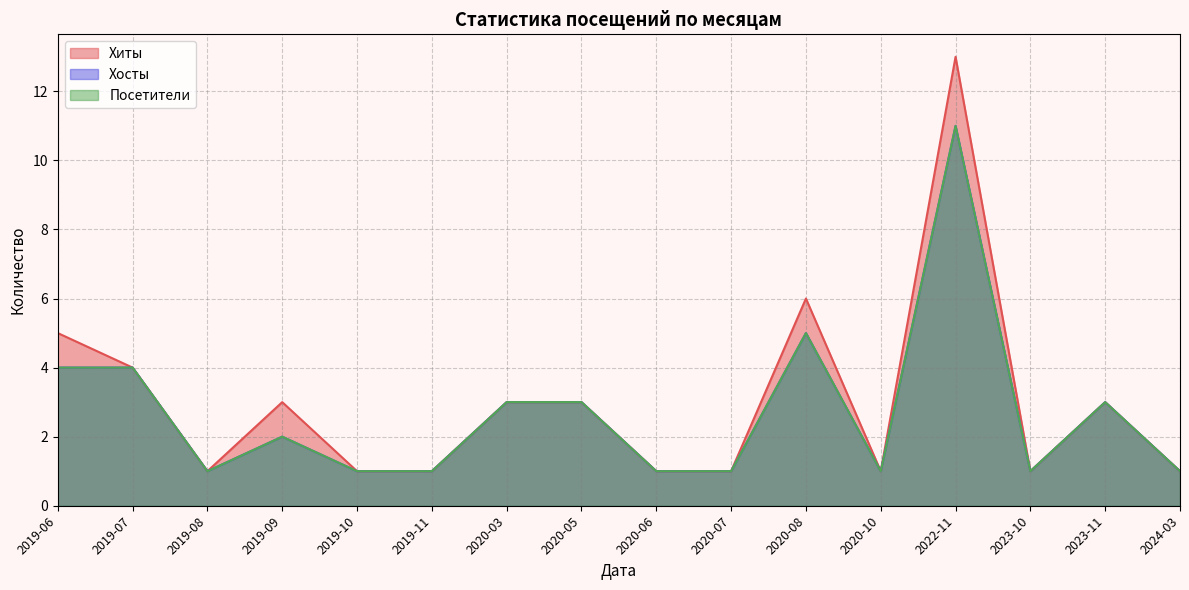

What is the maximum value for Посетители?

11